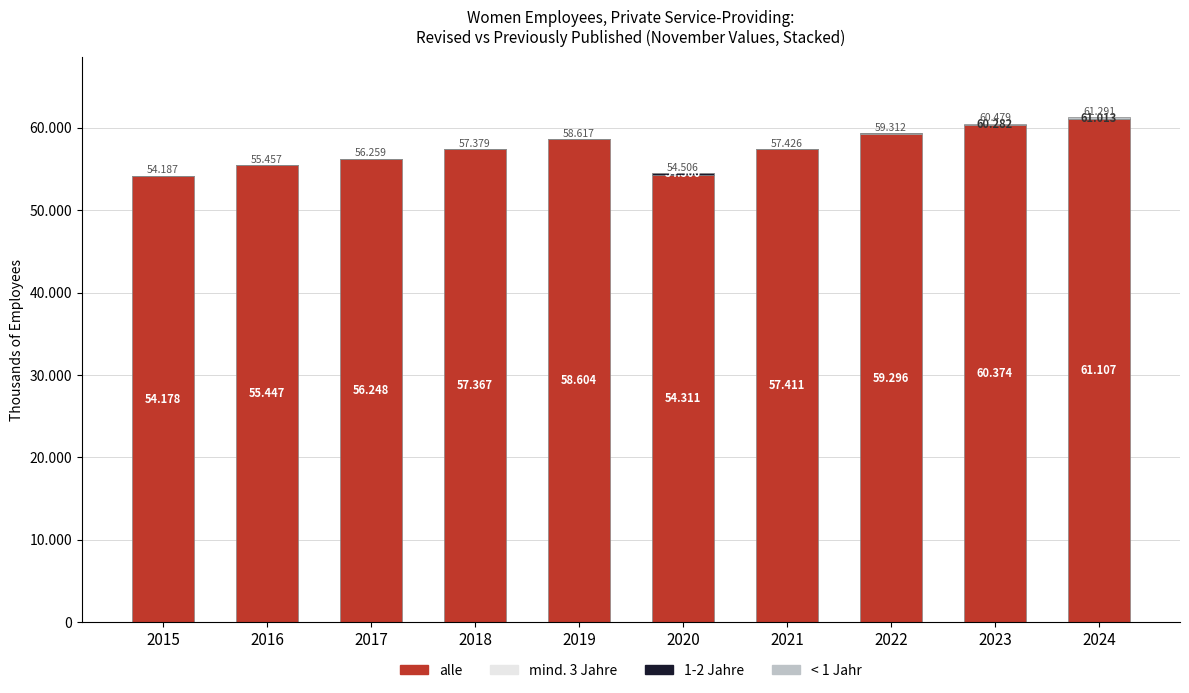

At which label does alle reach its minimum?

2015